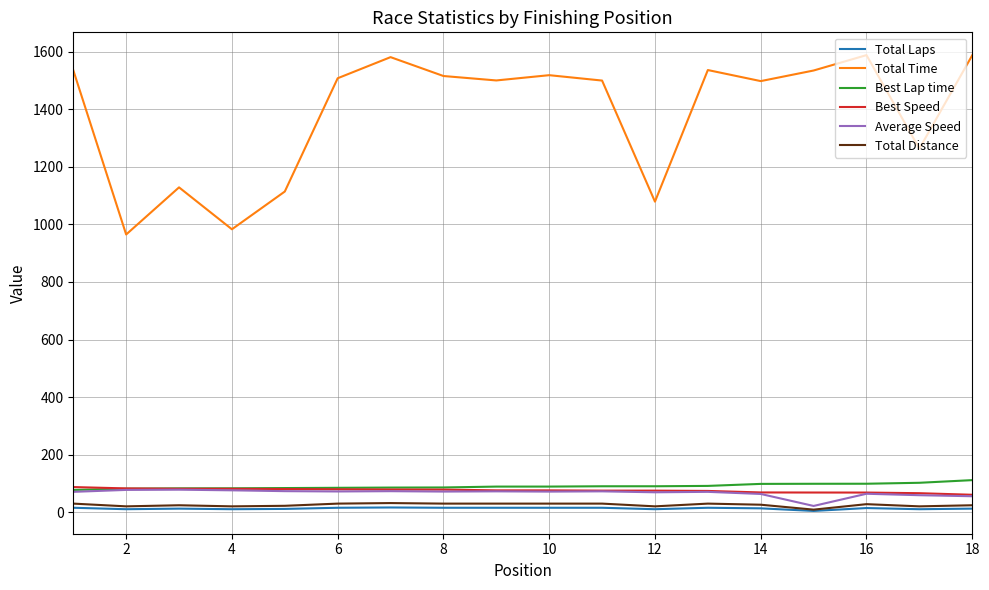

True or false: Best Speed and Total Time cross at least once.

False